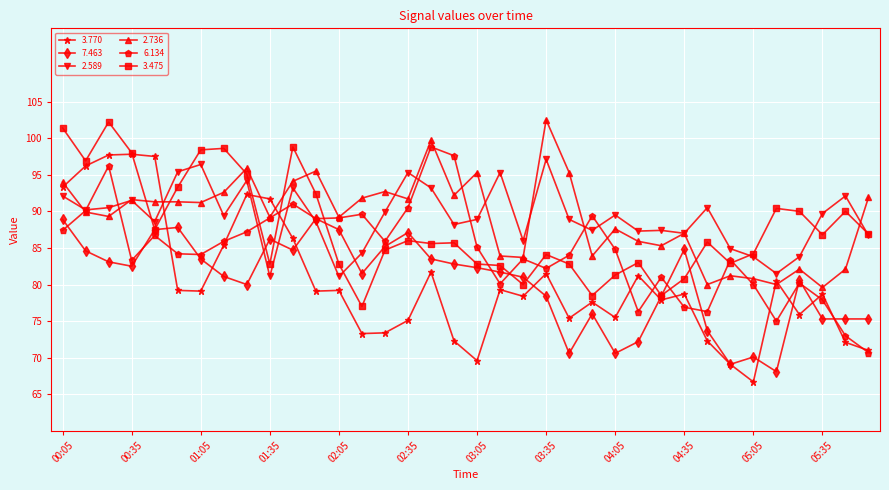

What is the value of the 7.463 point at the 10th from the left?

86.2